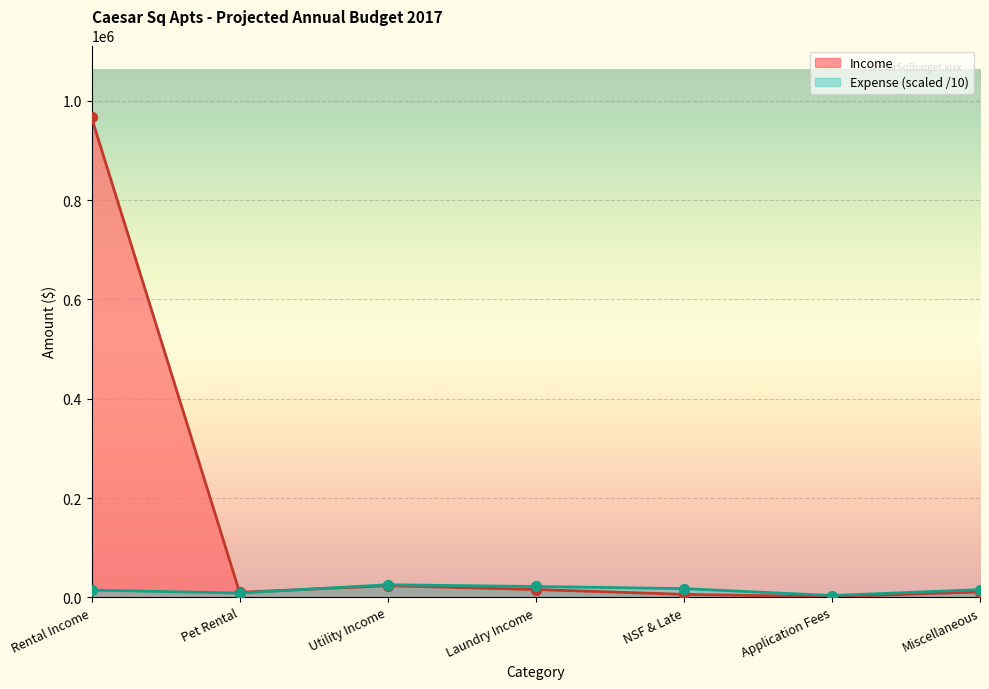

Which series reaches the minimum Y coordinate?

Income